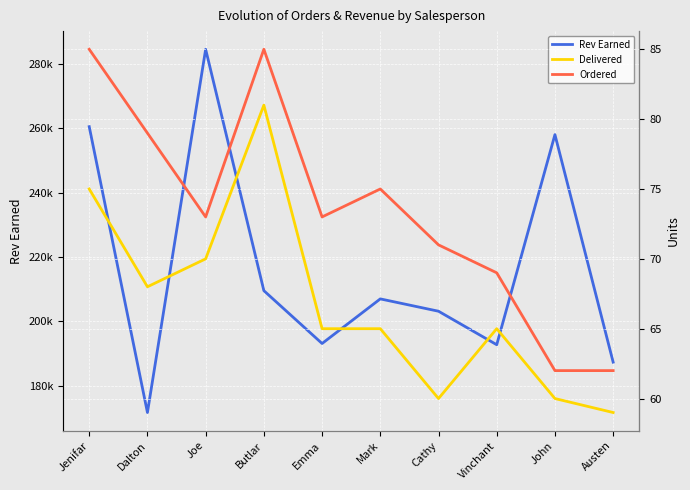

In Delivered, how many points are higher than both neighbors (excluding endpoints)?

2